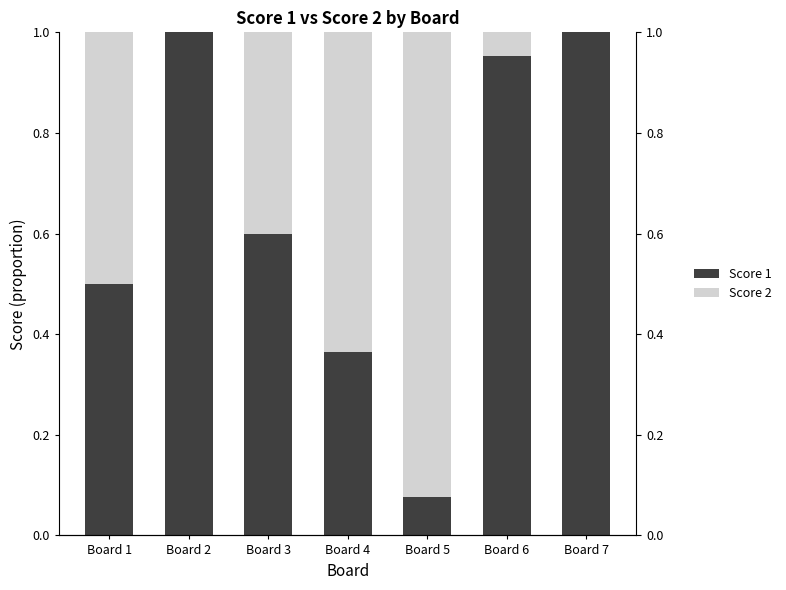

Between Board 2 and Board 6, which series saw the biggest shift?

Score 1